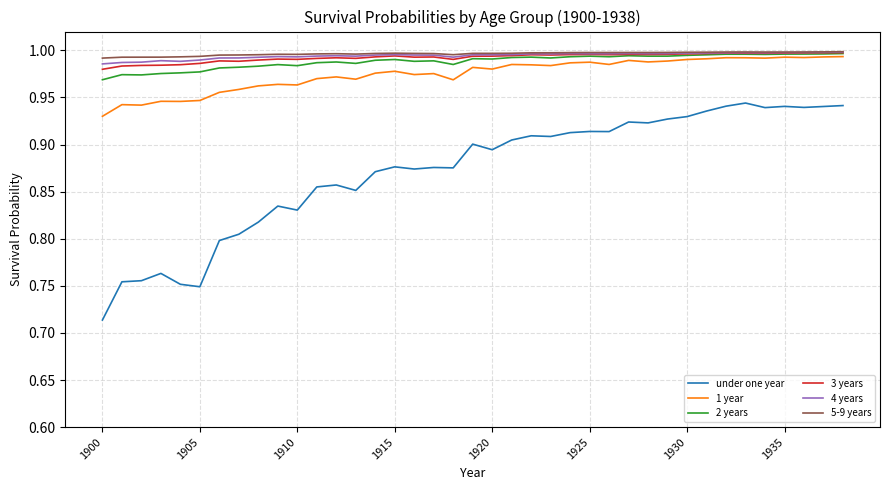

True or false: 4 years and under one year cross at least once.

False